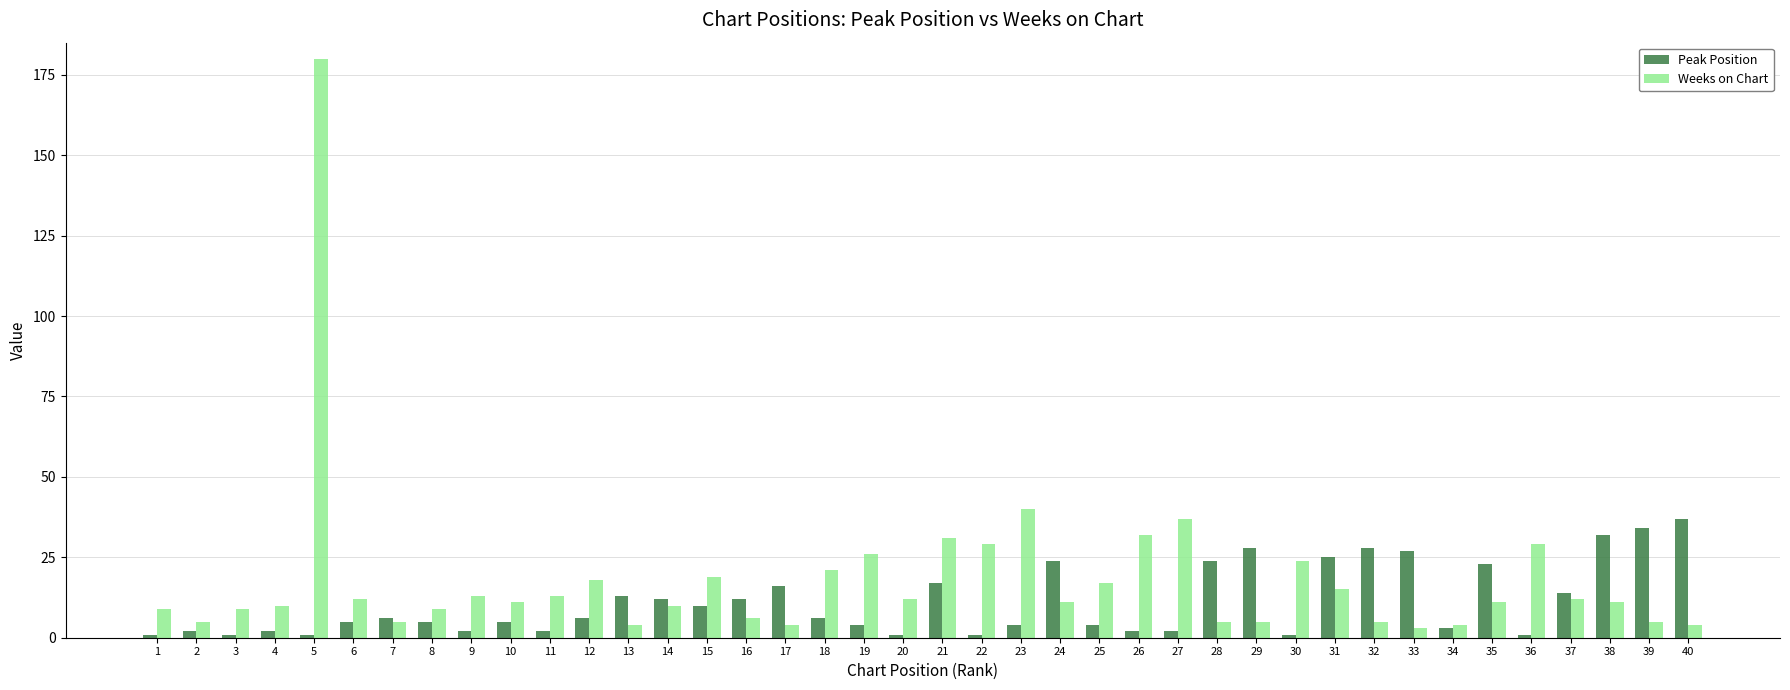

Is it true that Weeks on Chart equals 15 at 31?

True